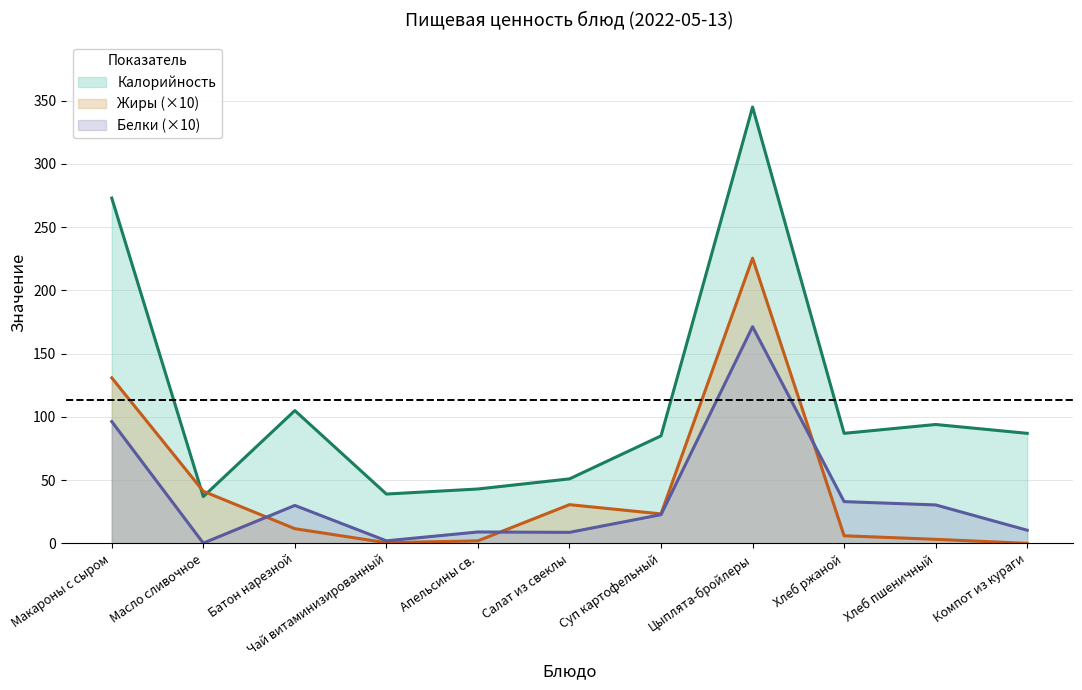

At which category does the chart reach its peak across all series?

Цыплята-бройлеры